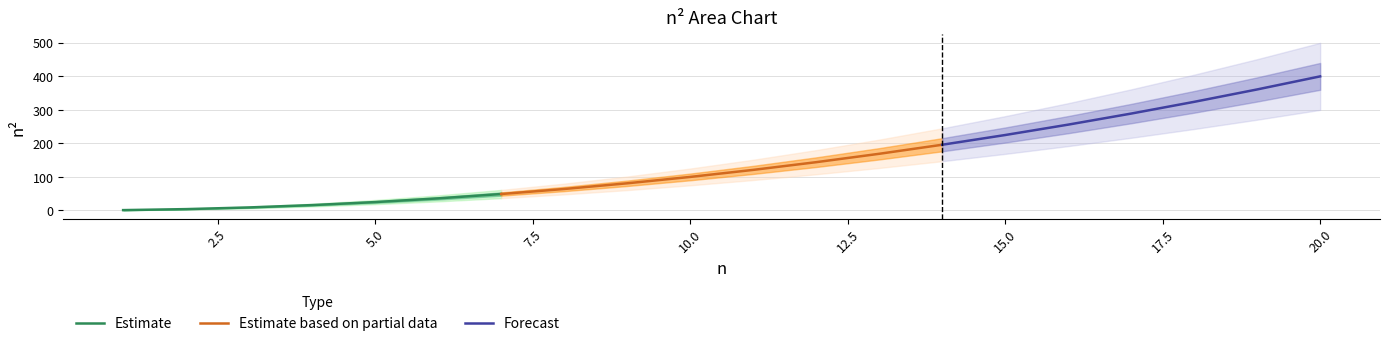

Is the value of n2_upper at 17 greater than the value of n2_lower2 at 5?

Yes